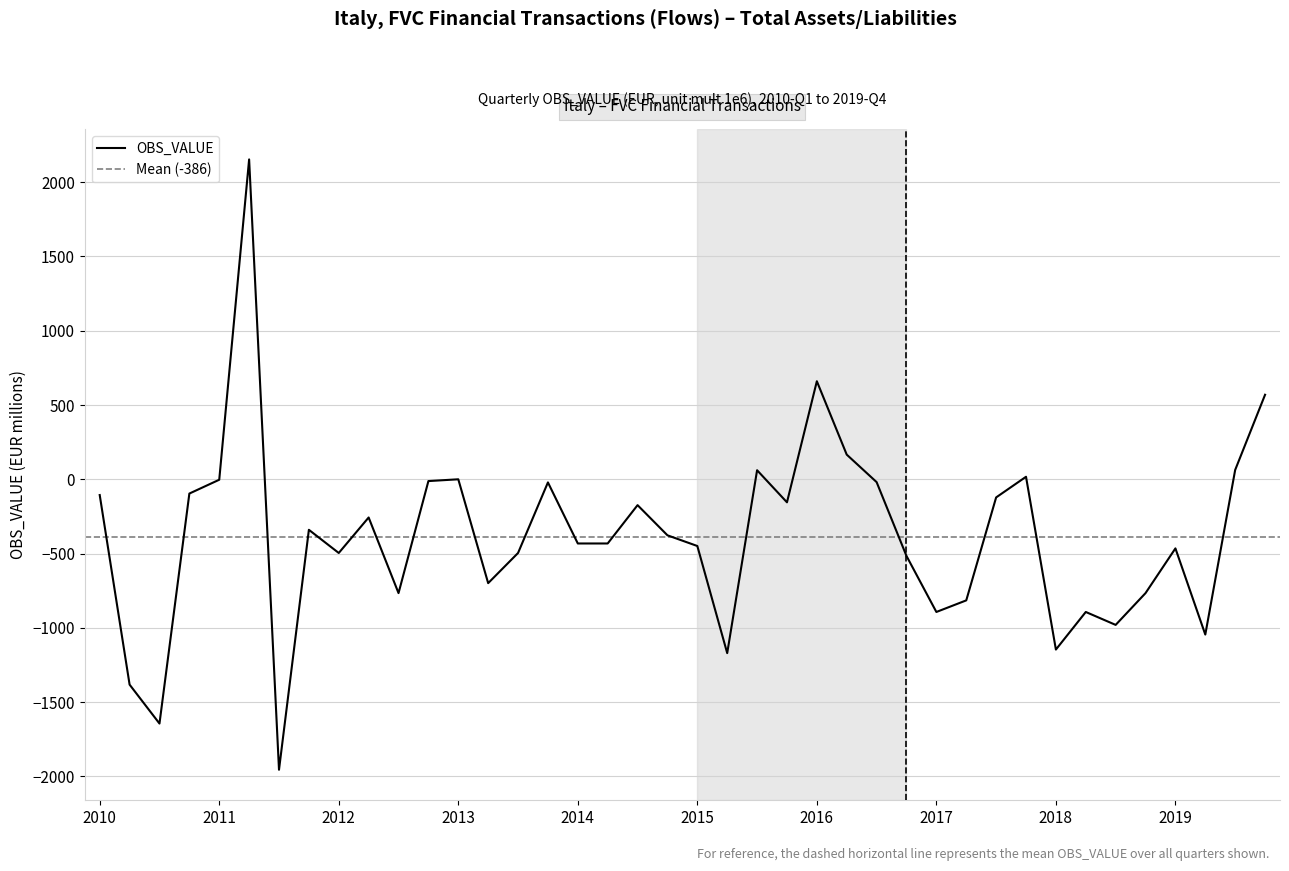

At which label is the value closest to 99?

2019-Q3